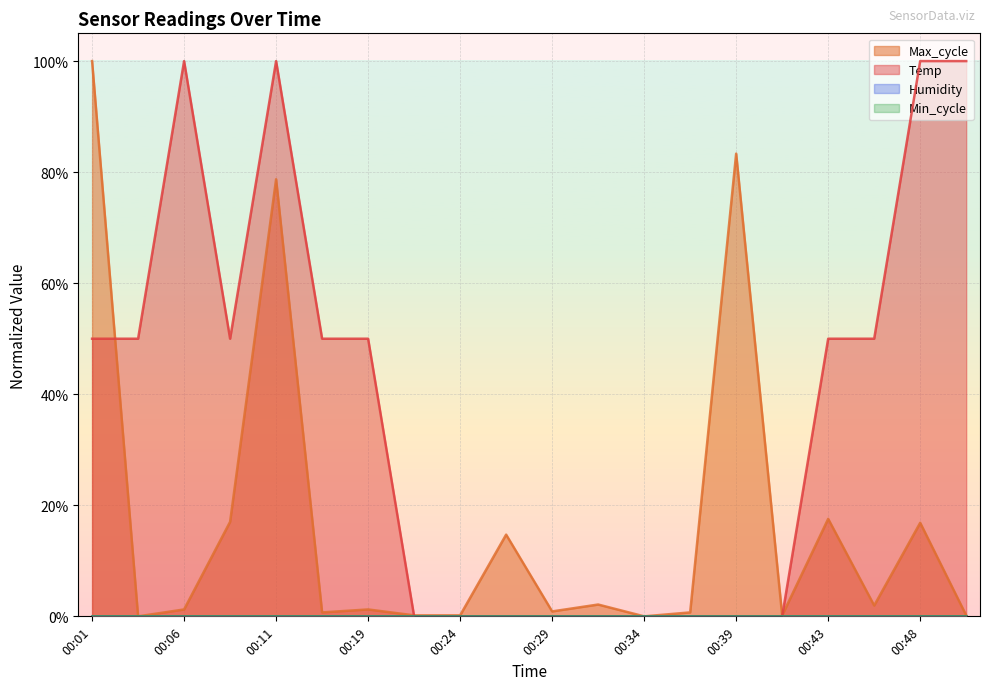

Between 00:09 and 00:48, which is larger?

00:48